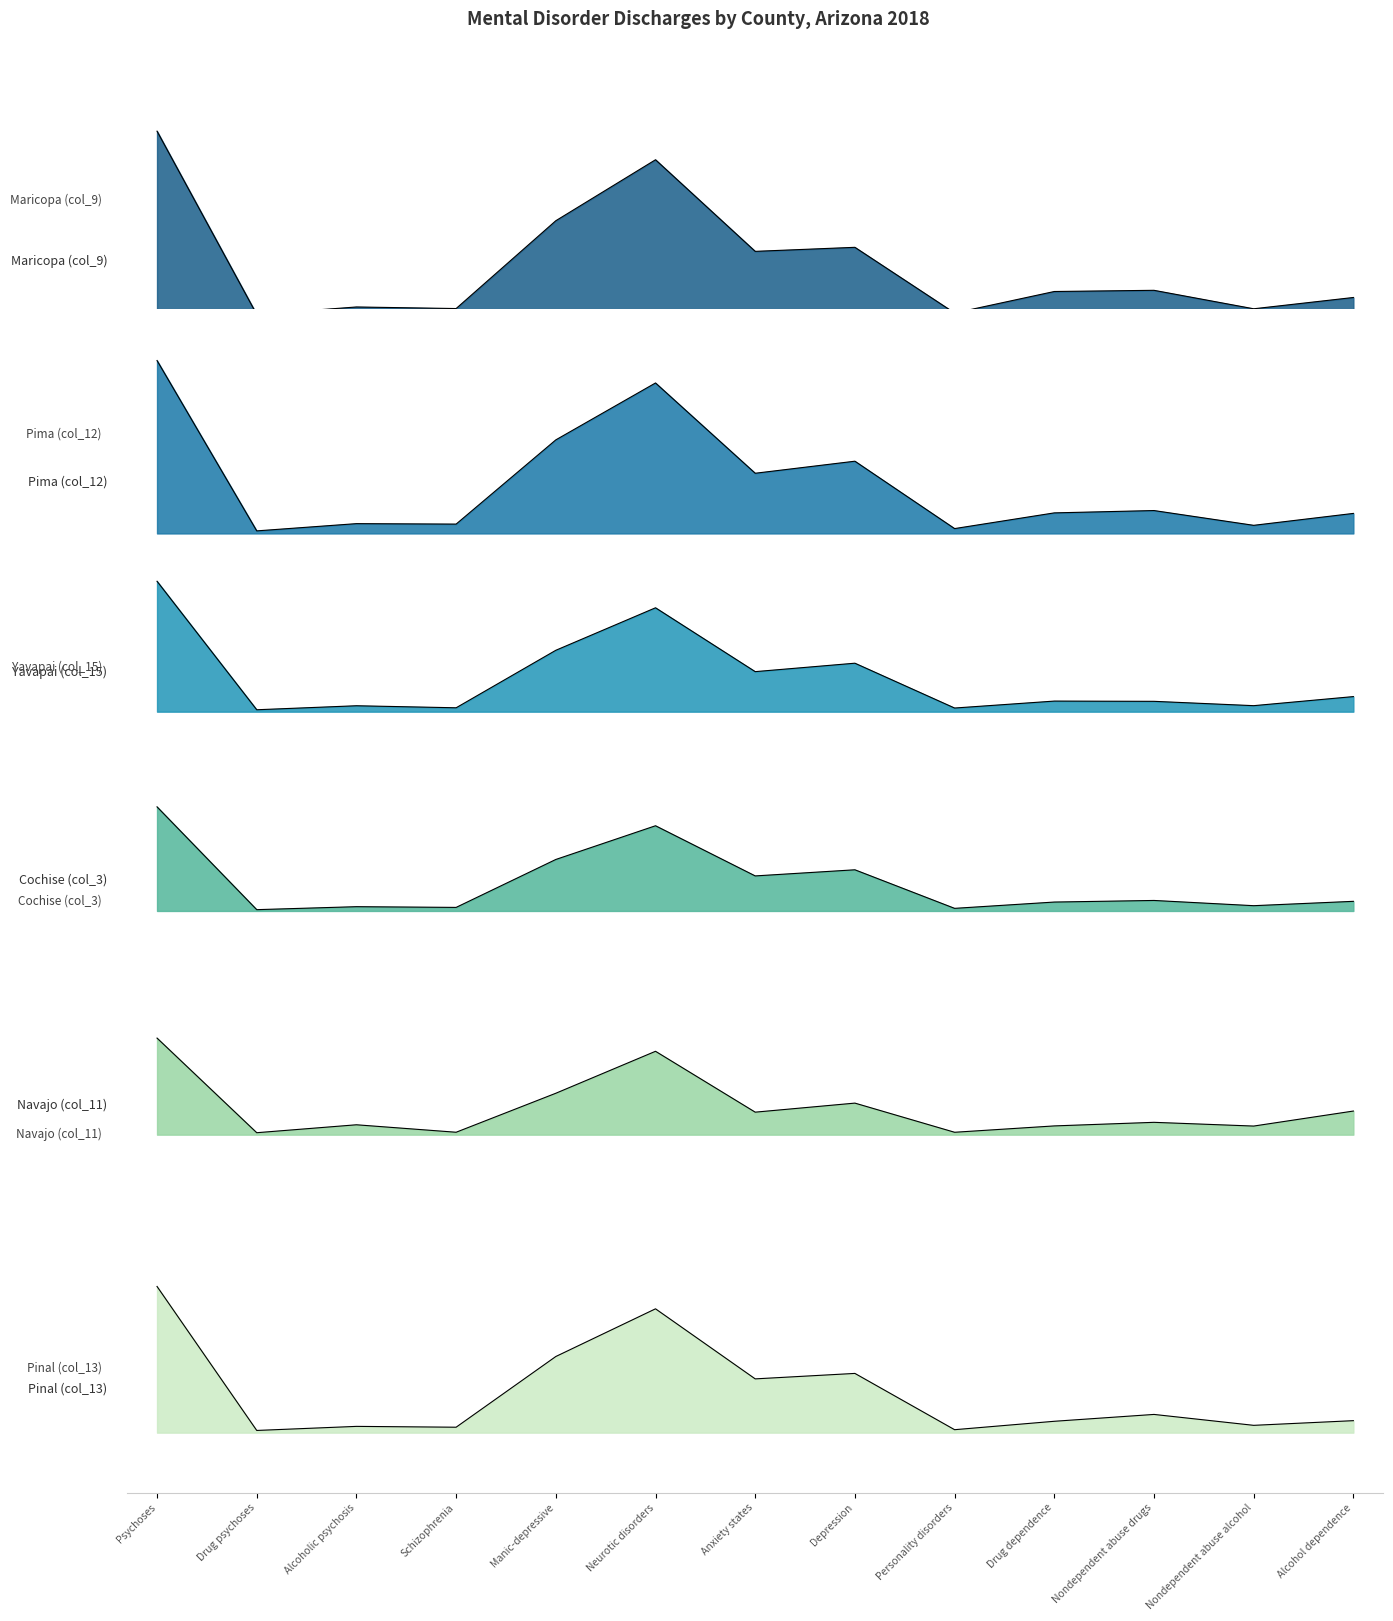

Between Personality disorders and Drug dependence, which series saw the biggest shift?

Maricopa (col_9)